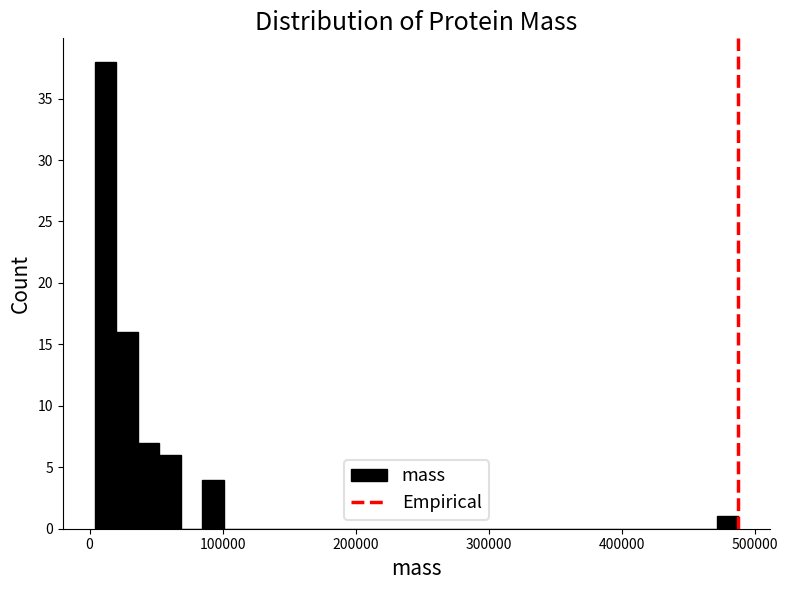

Around what value on the x-axis is the tallest bar? Give the approximate position of its centre, as read against the axis.

10000